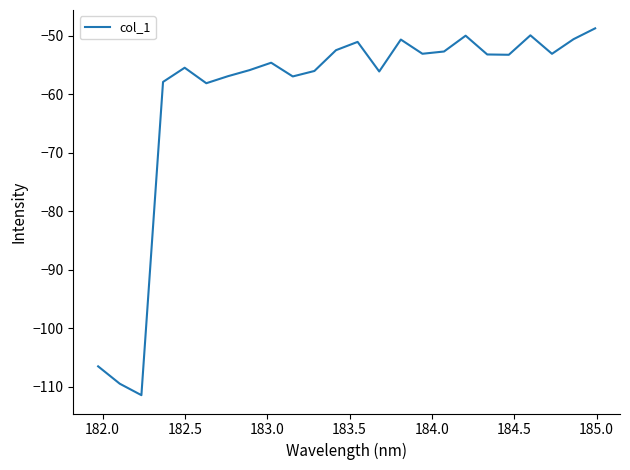

What is the minimum value shown in the chart?

-111.5